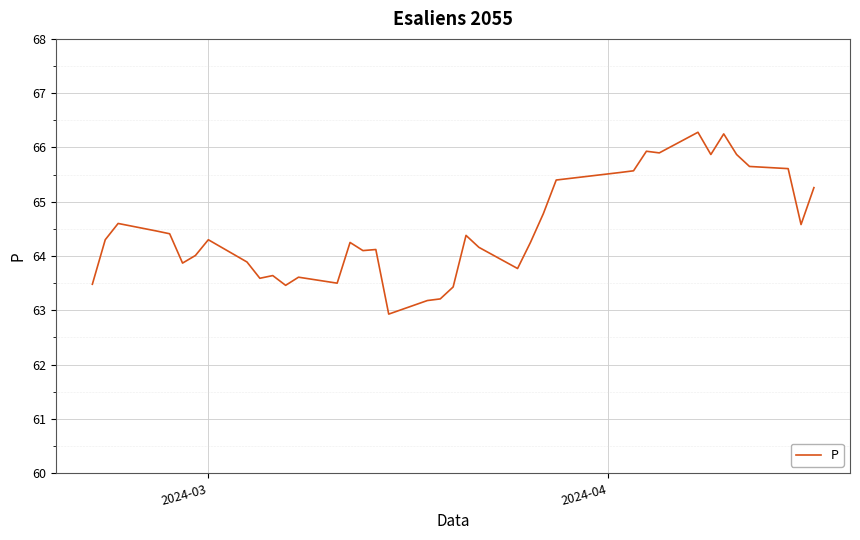

How many distinct data groups are displayed?

1